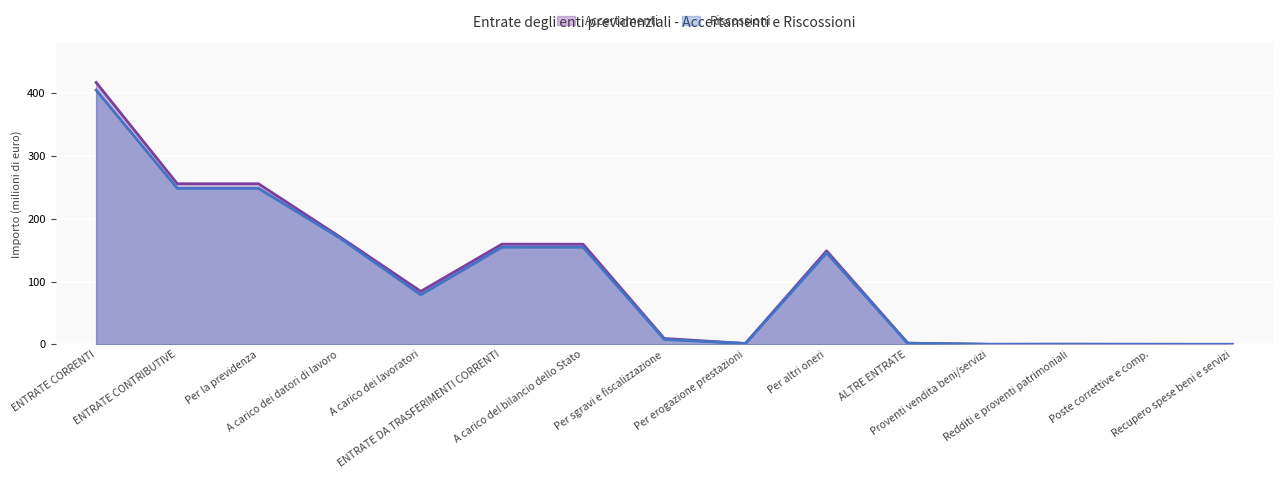

What are all the series names shown in the legend?

Accertamenti, Riscossioni